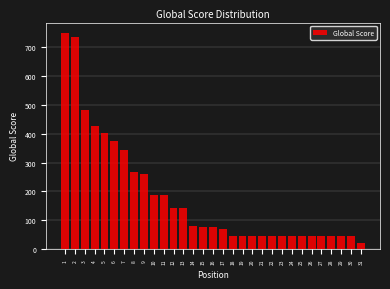

What is the value of the 11th bar from the left?

186